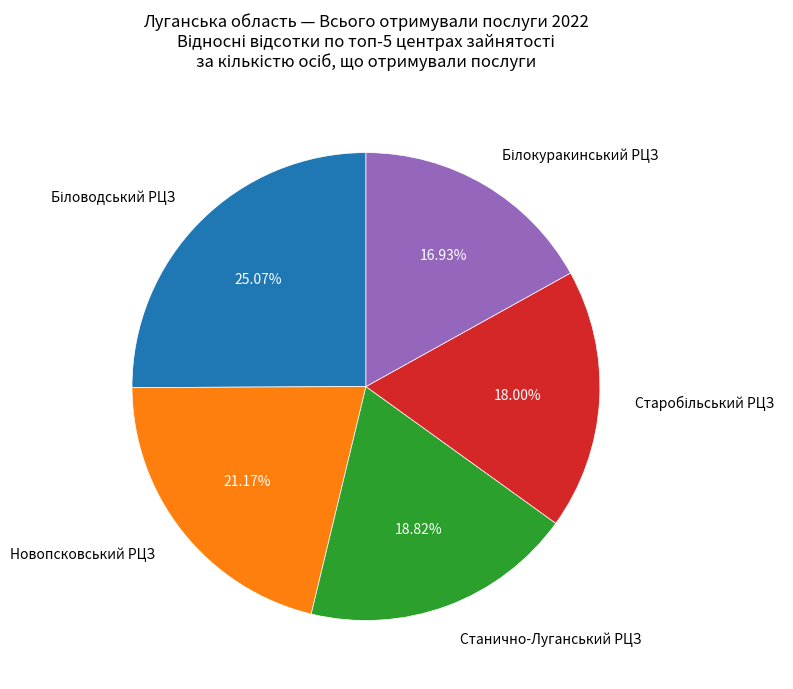

Is there any slice that represents more than half of the pie?

No